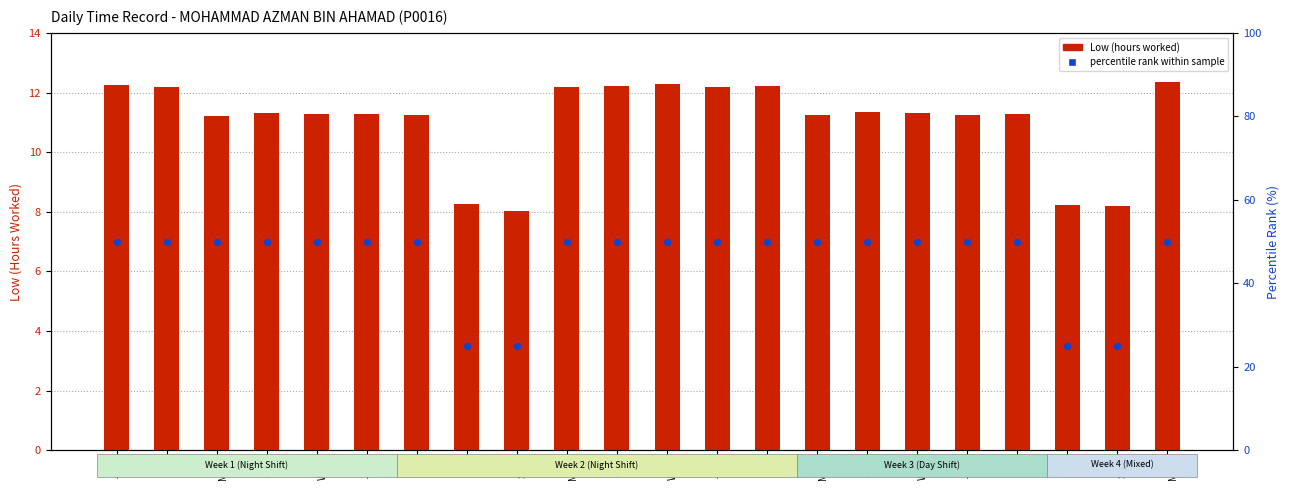

Which series has the largest total across all categories?

percentile rank within sample